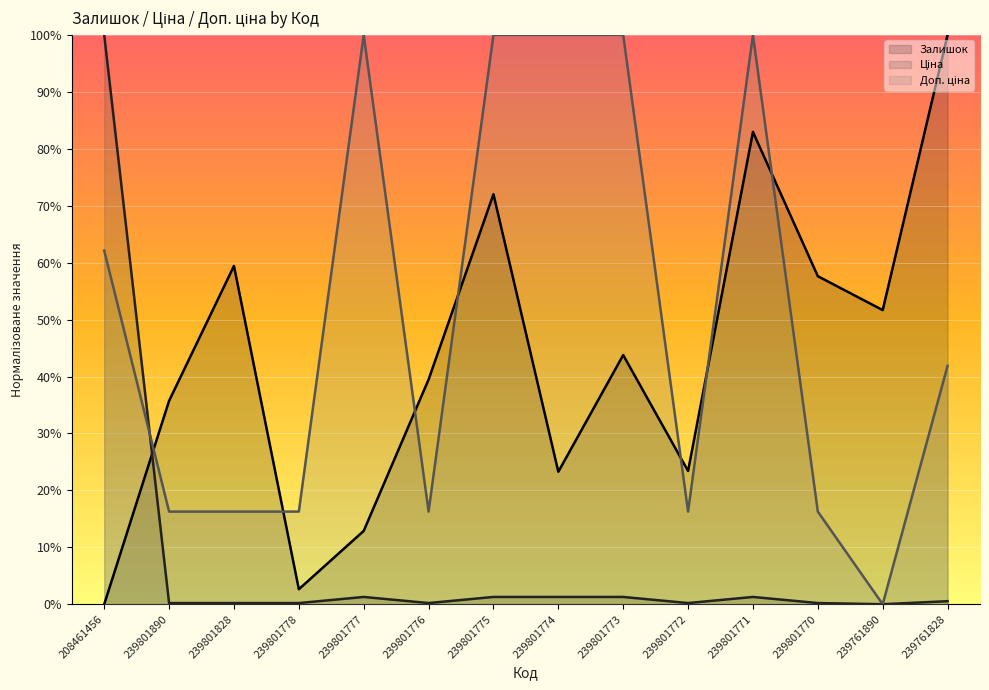

Rank the series by their maximum value, from highest to lowest.

Залишок, Ціна, Доп. ціна